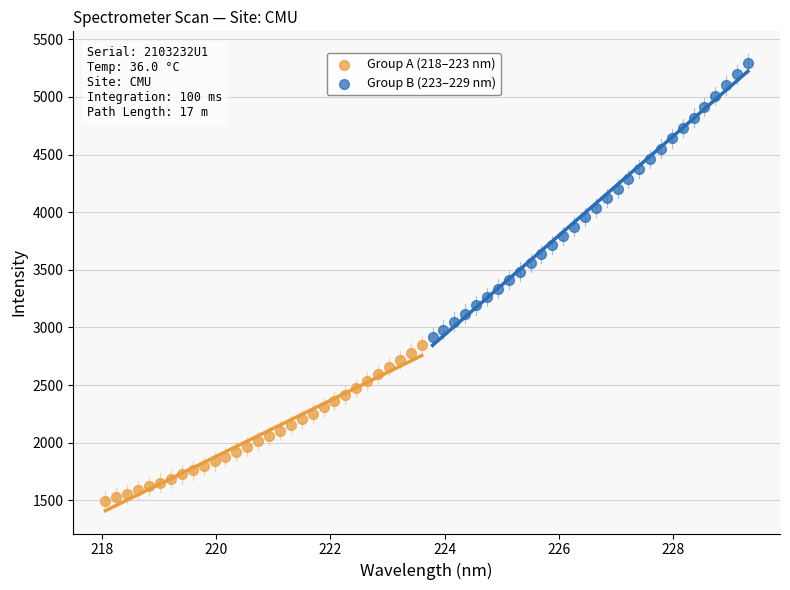

Which series reaches the maximum Y coordinate?

Group B (223–229 nm)